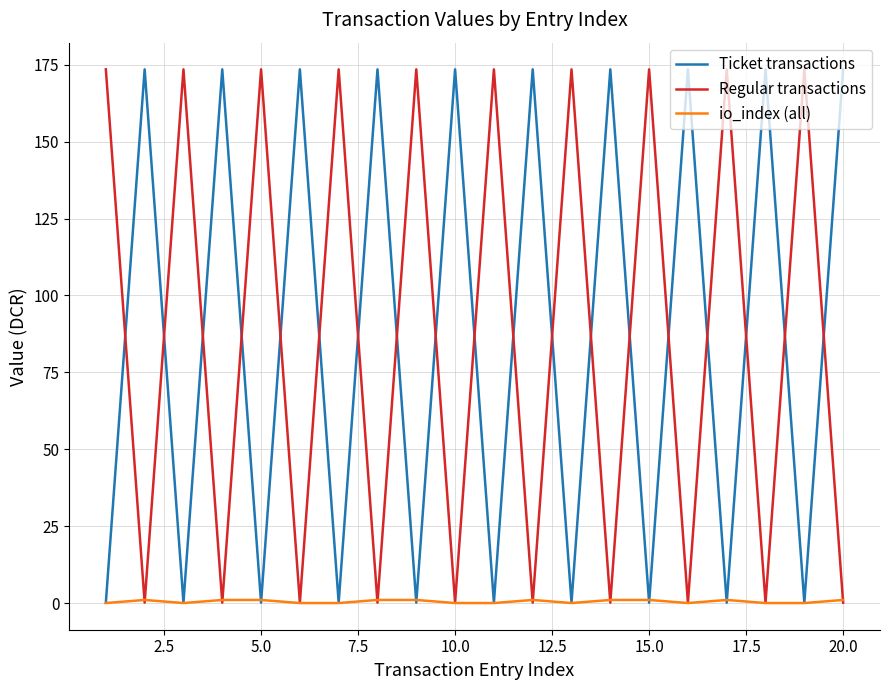

What is the difference between the maximum and minimum values in the Regular transactions series?

173.4